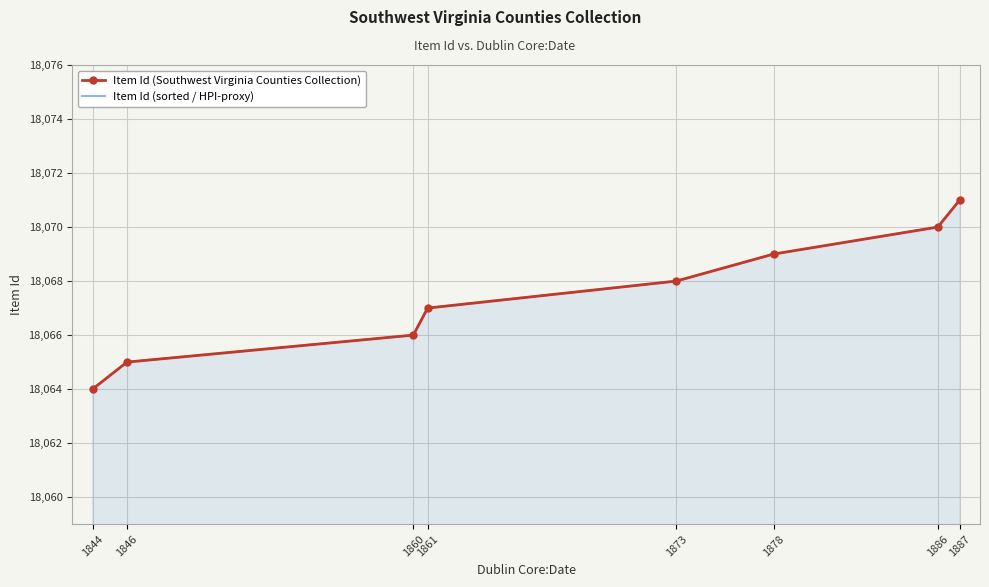

Which category has the lowest value across all series?

1844